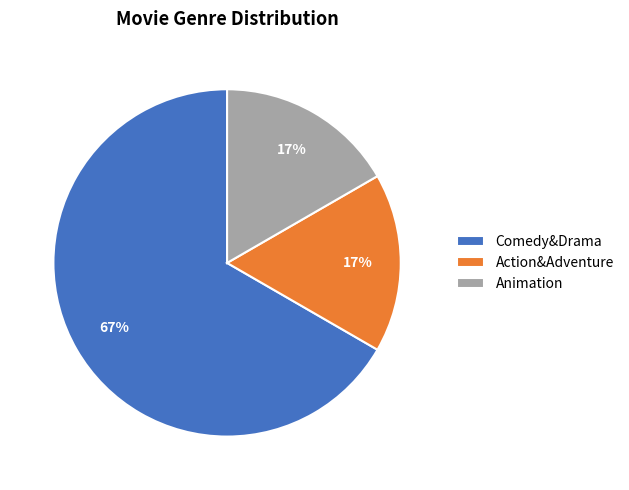

What percentage is the Action&Adventure slice, to the nearest percent?

17%